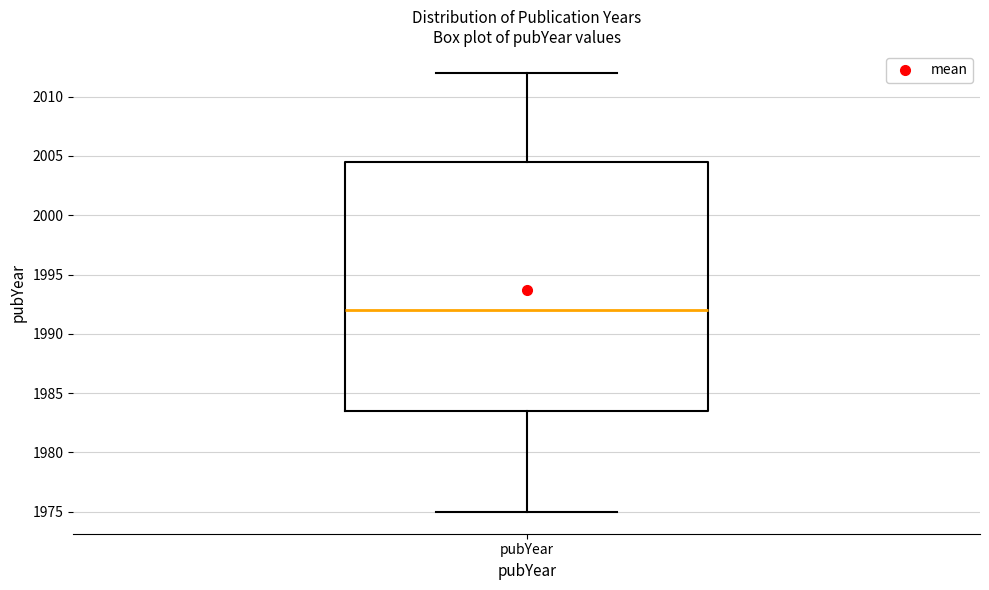

Transcribe this box plot: give where the median line is, the range the box spans, and where the two whiskers end, as read against the y-axis. The values are not printed on the chart, so give them approximately, as read against the axis.

median 1992.0, box 1983.5 to 2004.5, whiskers 1975.0 to 2012.0